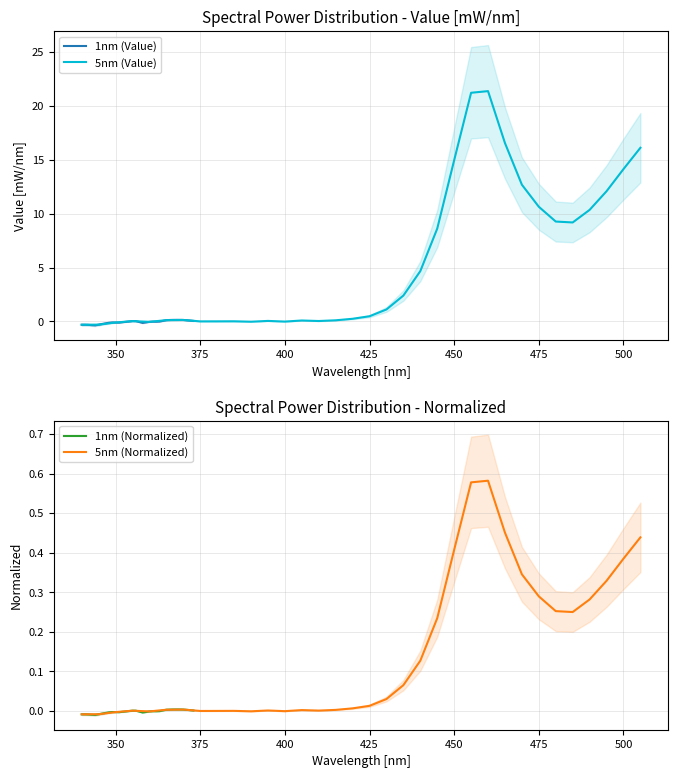

What is the sum of all 5nm (Value) values?

185.9